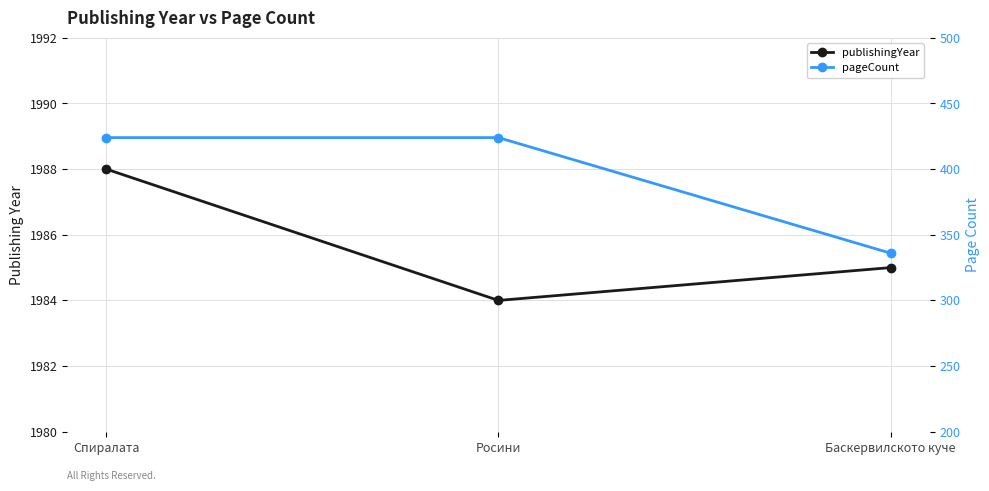

Reading right to left, what are all the values shown in this chart?

publishingYear: Баскервилското куче=1985	Росини=1984	Спиралата=1988
pageCount: Баскервилското куче=336	Росини=424	Спиралата=424